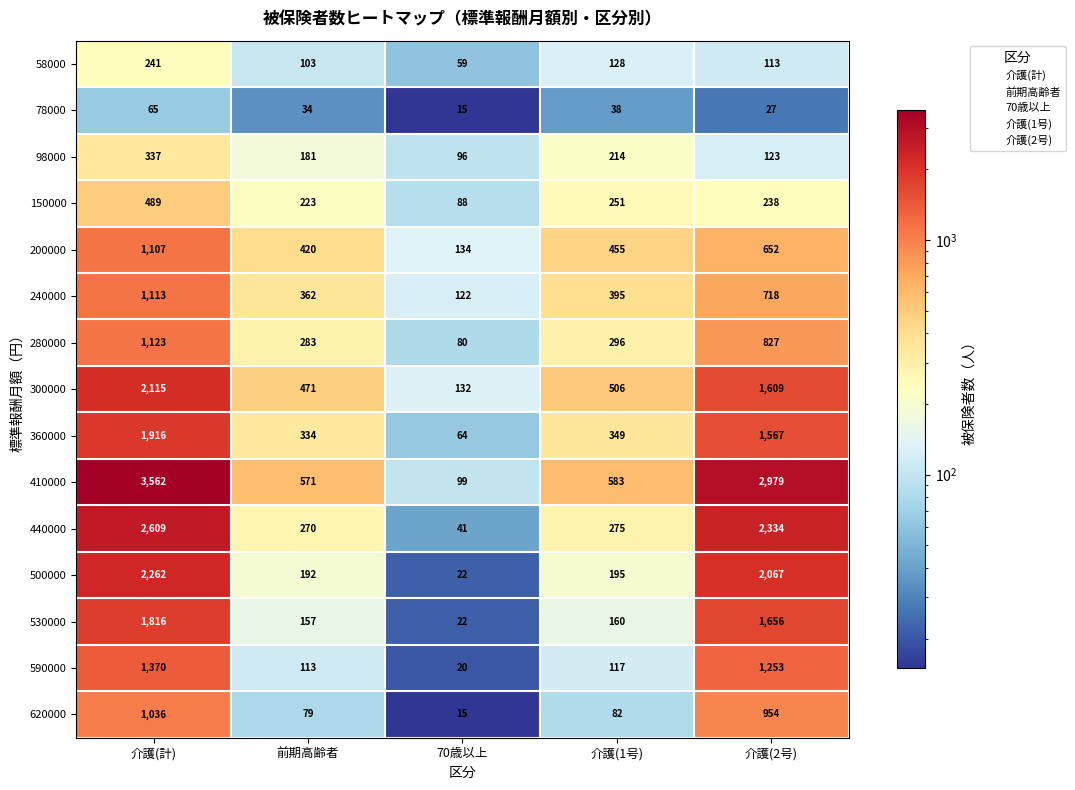

What is the spread (max minus min) of values at 前期高齢者?

537